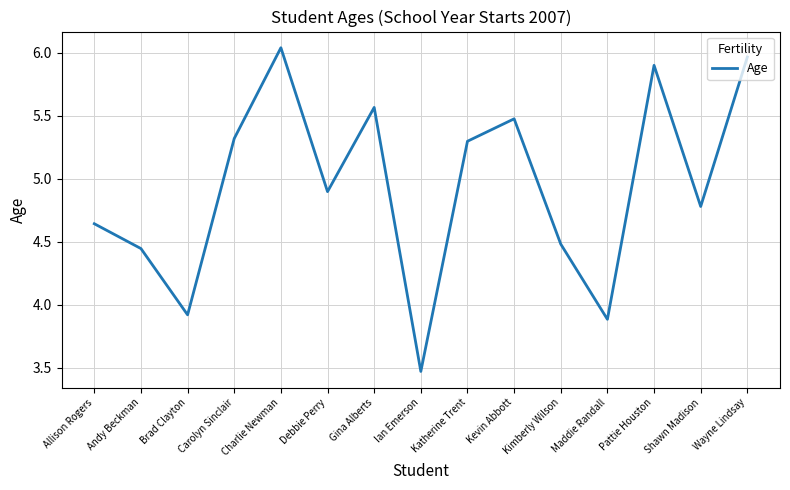

The chart shows a value of 8.6 at Charlie Newman. True or false?

False